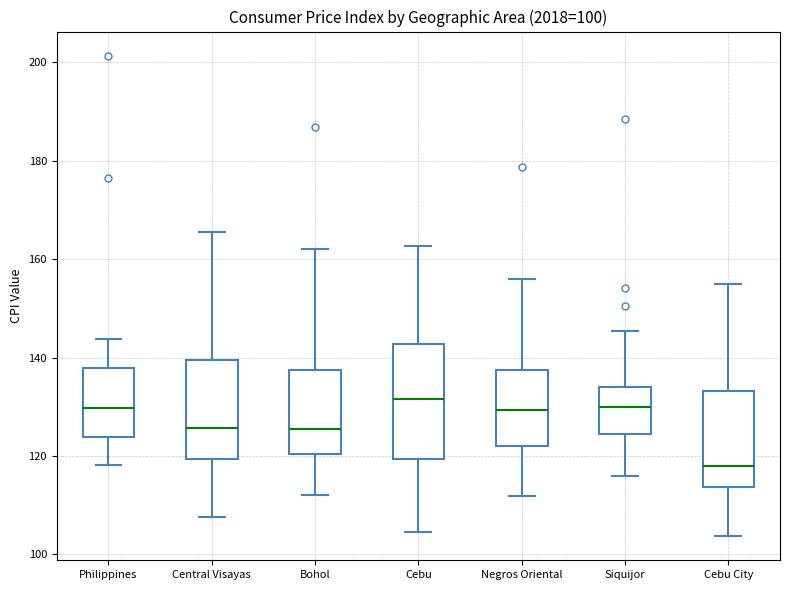

Which box is the tallest, from its lower edge to its upper edge?

Cebu